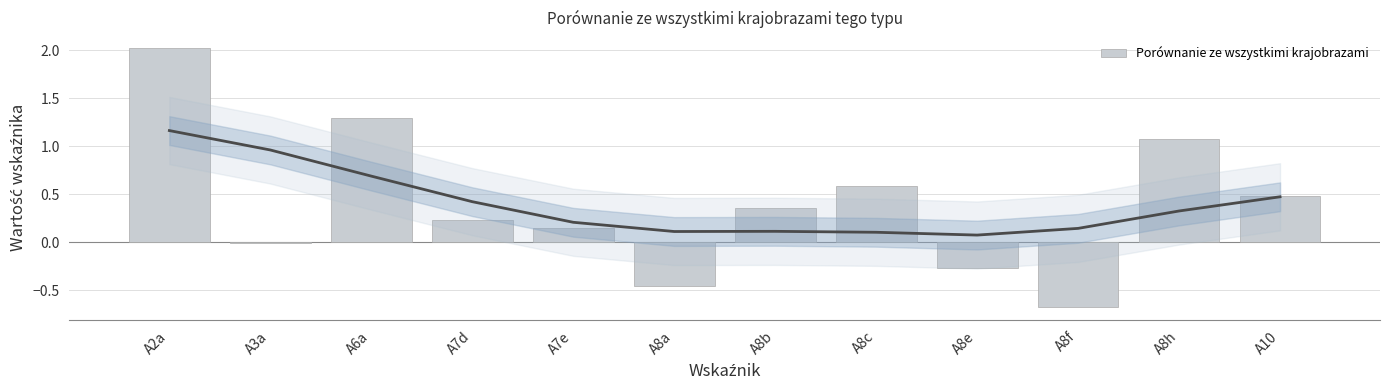

What is the value of the 6th bar from the left?

-0.5